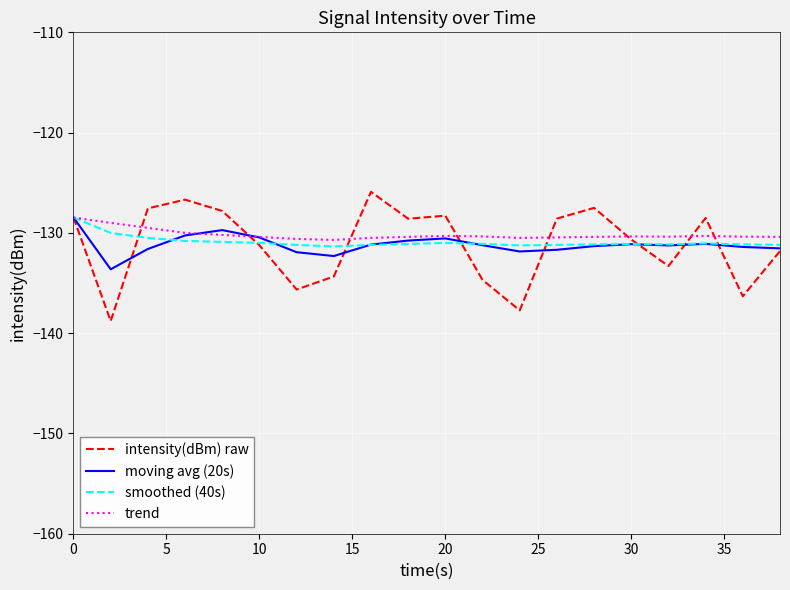

True or false: trend has more than 1 points higher than both neighbors.

True